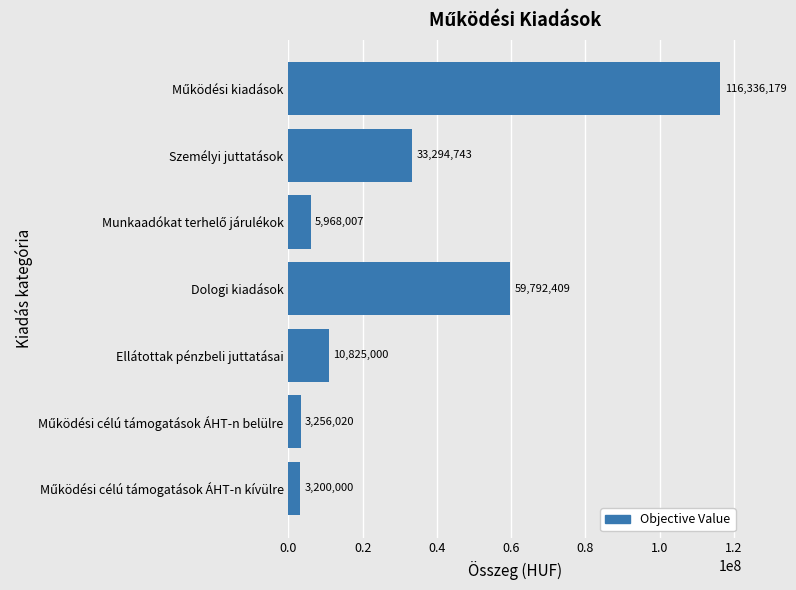

How many values are below 10825000?

3